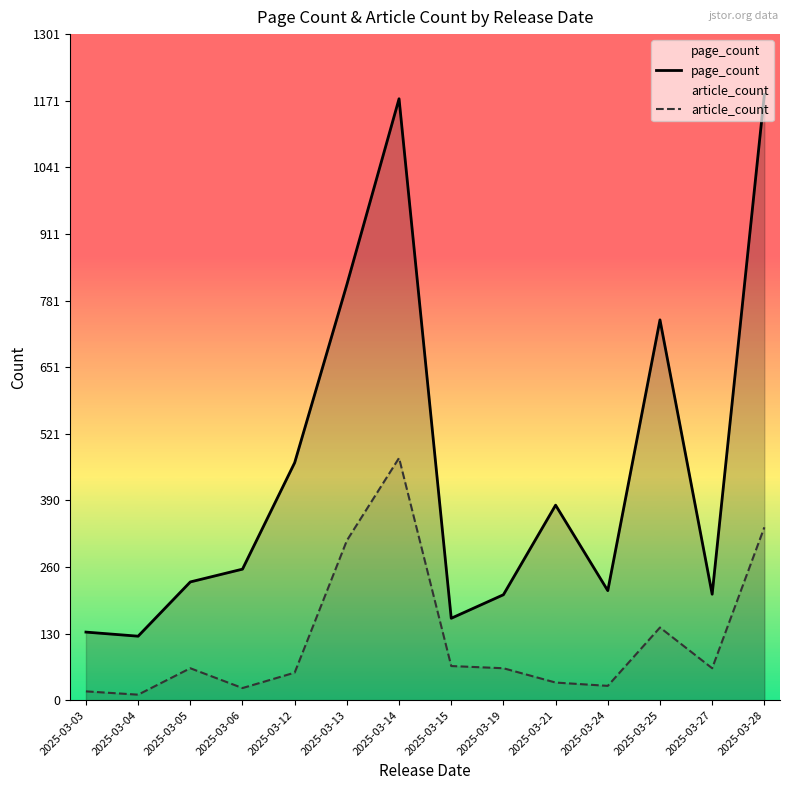

What is the total value across all series at 2025-03-03?

150.2